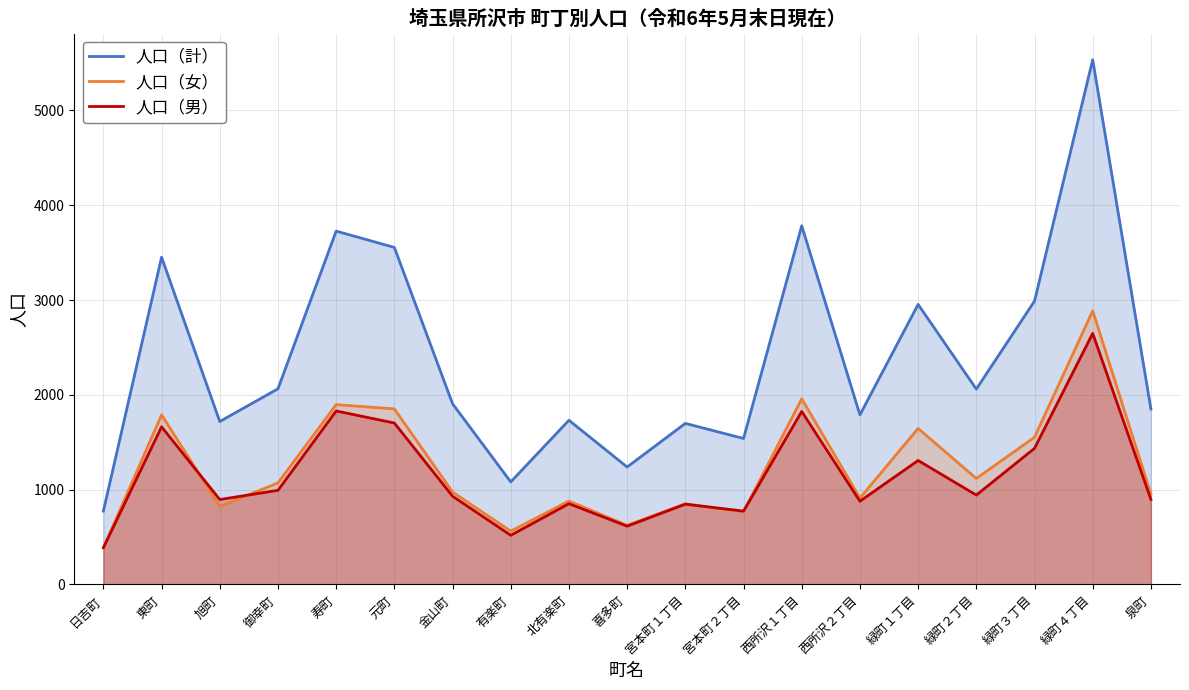

At which category does 人口（女） reach its first local peak?

東町